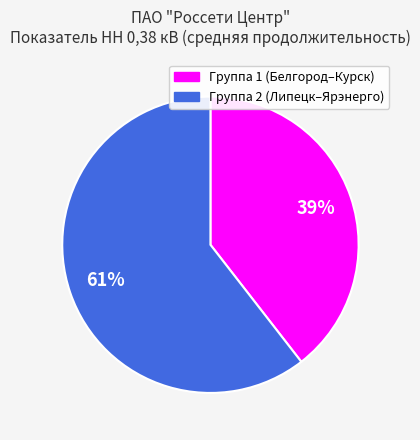

Rank the categories by value from lowest to highest.

Группа 1 (Белгород–Курск), Группа 2 (Липецк–Ярэнерго)